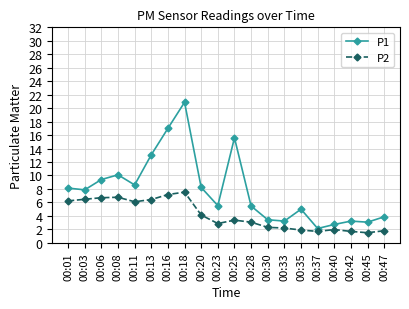

The P1 series shows 13.8 at 00:03. True or false?

False